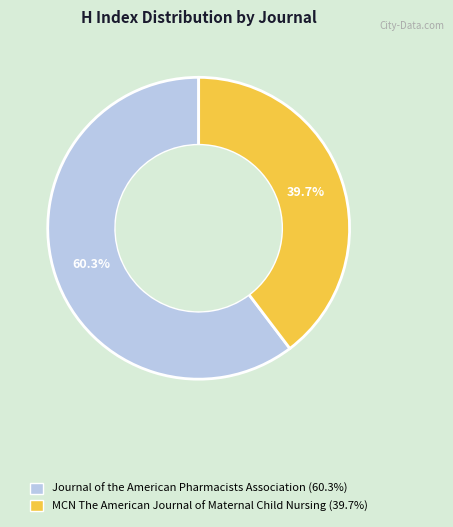

Does any single category account for the majority?

Yes